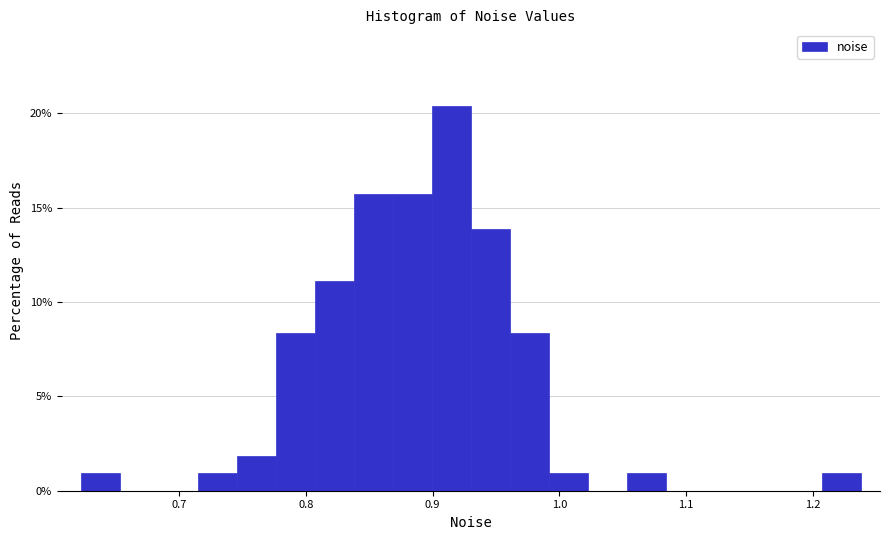

Around what value on the x-axis is the tallest bar? Give the approximate position of its centre, as read against the axis.

0.91